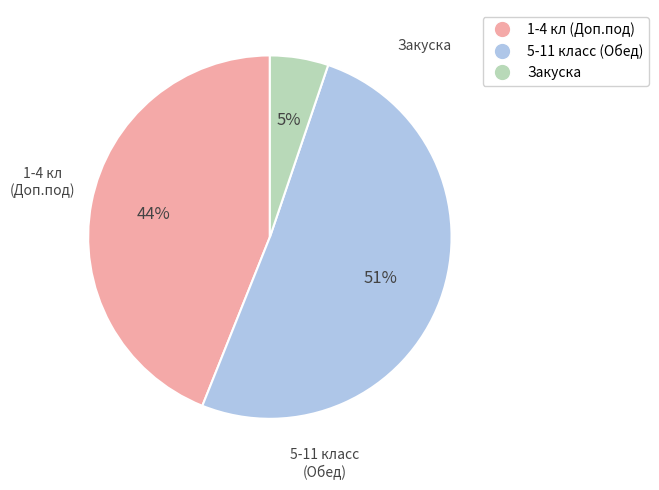

To the nearest percent, what percentage of the pie is 1-4 кл (Доп.под)?

44%